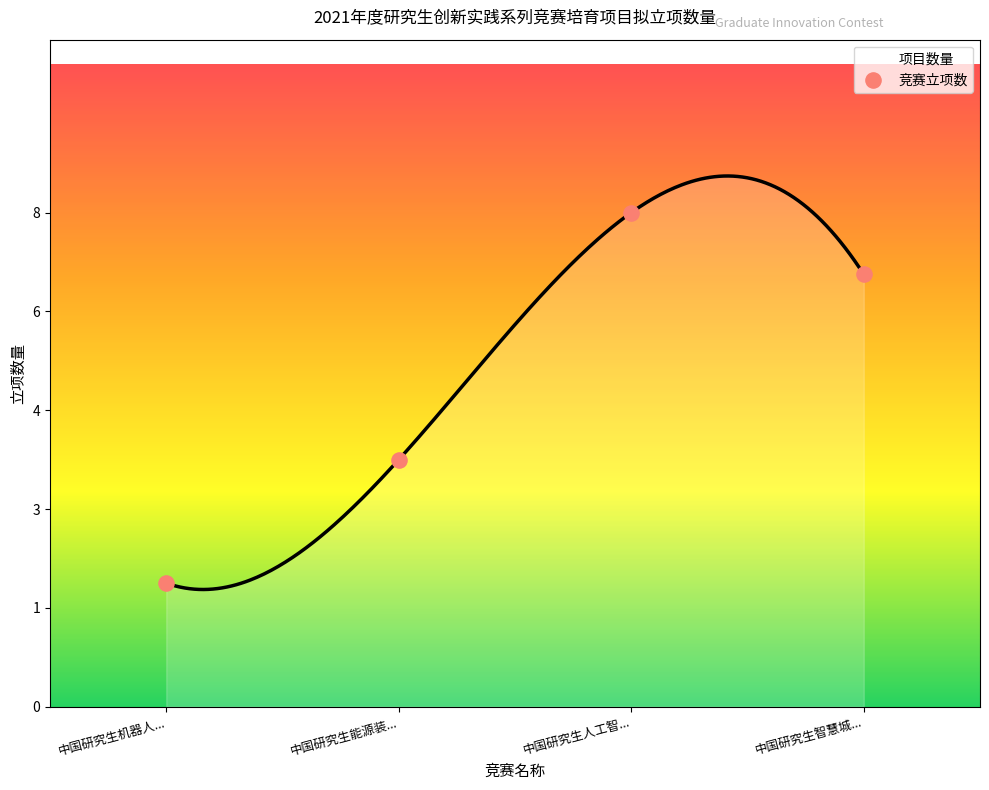

Is the value of 中国研究生智慧城市技术与创意设计大赛 at 中国研究生能源装备创新设计大赛 greater than the value of 中国研究生人工智能创新大赛 at 中国研究生机器人创新设计大赛?

No